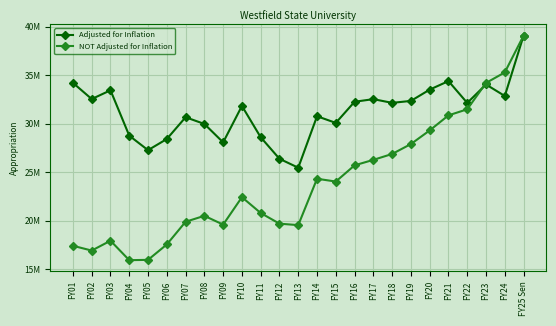

Reading left to right, list all the values displayed in this chart.

Adjusted for Inflation: FY01=34222283	FY02=32552297	FY03=33454160	FY04=28773715	FY05=27278565	FY06=28429645	FY07=30674047	FY08=29983573	FY09=28082922	FY10=31838413	FY11=28607585	FY12=26389509	FY13=25470623	FY14=30778421	FY15=30091503	FY16=32271591	FY17=32539884	FY18=32157570	FY19=32358984	FY20=33522379	FY21=34402449	FY22=32150969	FY23=34053583	FY24=32866123	FY25 Sen=39096094
NOT Adjusted for Inflation: FY01=17417705	FY02=16924098	FY03=17939466	FY04=15933551	FY05=15966222	FY06=17556037	FY07=19893955	FY08=20508489	FY09=19600971	FY10=22431132	FY11=20797122	FY12=19697680	FY13=19547714	FY14=24330244	FY15=24042173	FY16=25715144	FY17=26278750	FY18=26886963	FY19=27909964	FY20=29315559	FY21=30867952	FY22=31496476	FY23=34211799	FY24=35299405	FY25 Sen=39096094